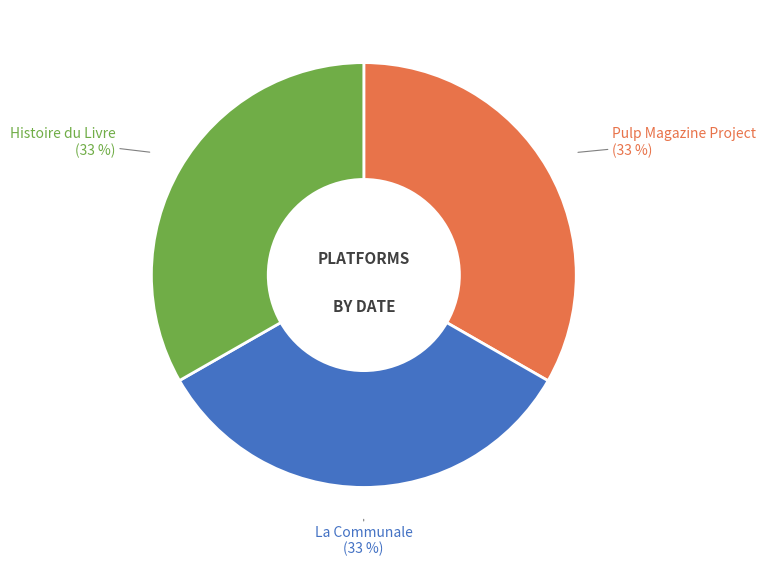

How many slices are in this pie chart?

3